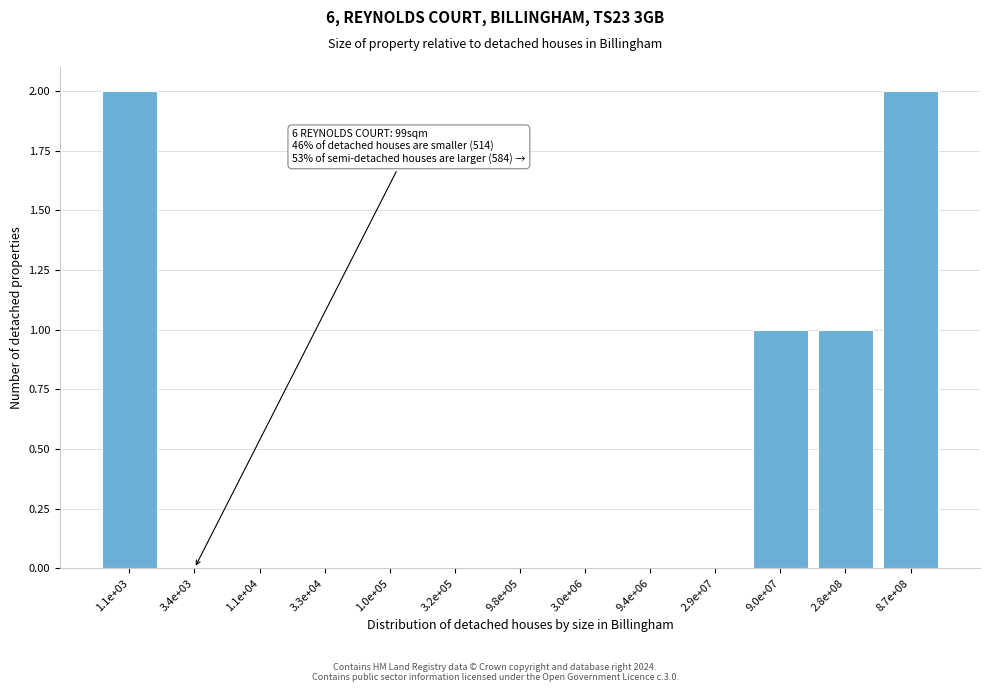

Reading left to right, list all the values displayed in this chart.

1.1e+03=2	3.4e+03=0	1.1e+04=0	3.3e+04=0	1.0e+05=0	3.2e+05=0	9.8e+05=0	3.0e+06=0	9.4e+06=0	2.9e+07=0	9.0e+07=1	2.8e+08=1	8.7e+08=2